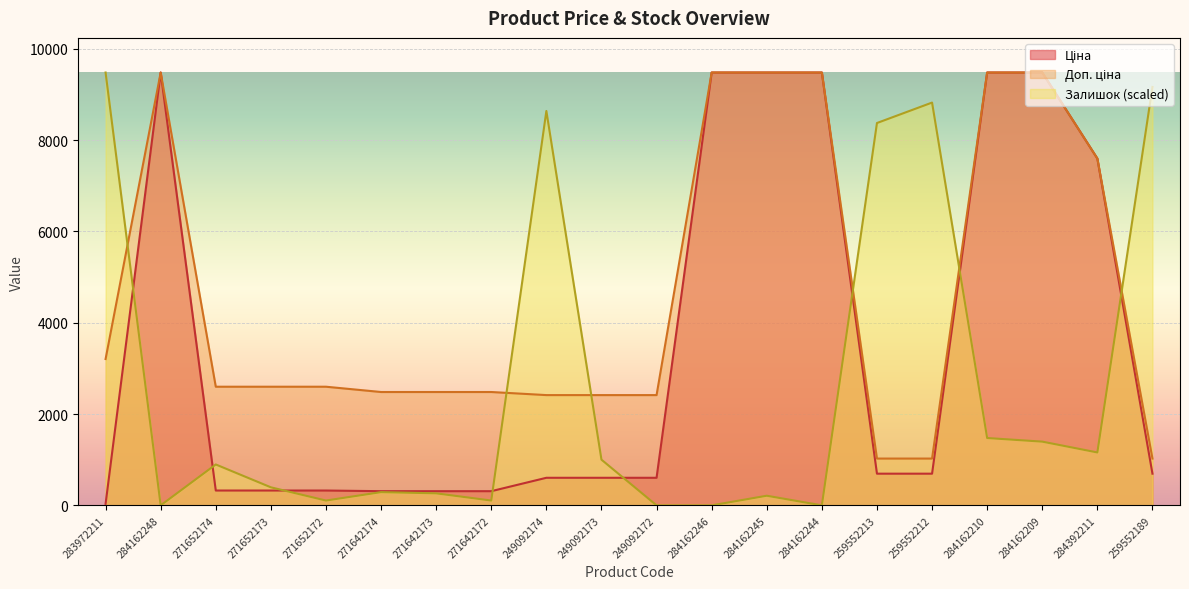

Between 259552213 and 271642173, which is larger?

259552213